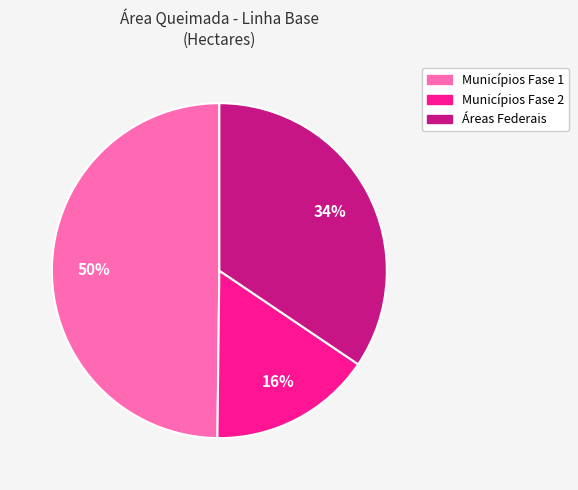

Rank the categories by value from lowest to highest.

Municípios Fase 2, Áreas Federais, Municípios Fase 1